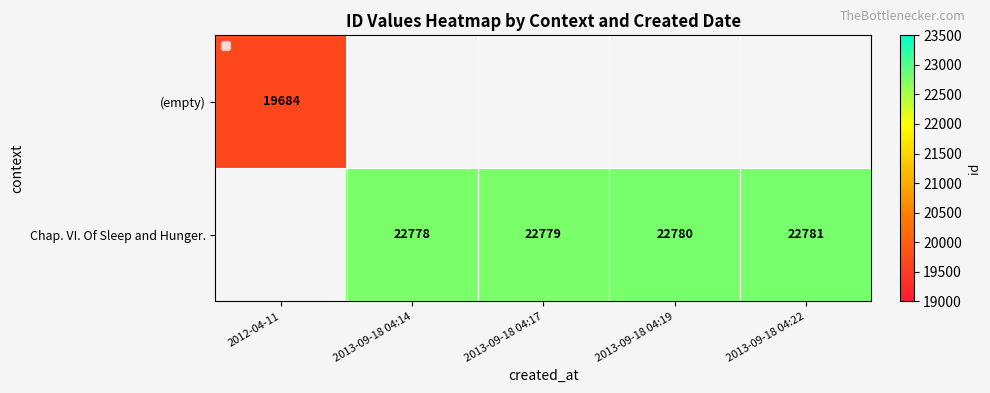

Is it true that Chap. VI. Of Sleep and Hunger. equals 22780 at 2013-09-18 04:19?

True